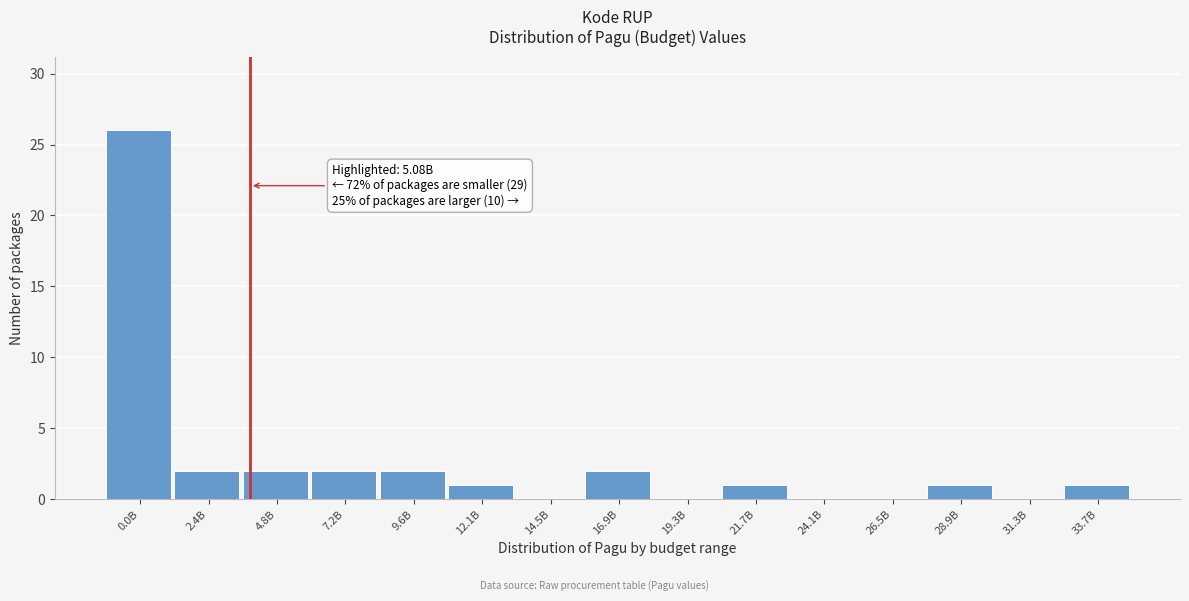

Reading right to left, list all the values displayed in this chart.

33.7B=1	31.3B=0	28.9B=1	26.5B=0	24.1B=0	21.7B=1	19.3B=0	16.9B=2	14.5B=0	12.1B=1	9.6B=2	7.2B=2	4.8B=2	2.4B=2	0.0B=26